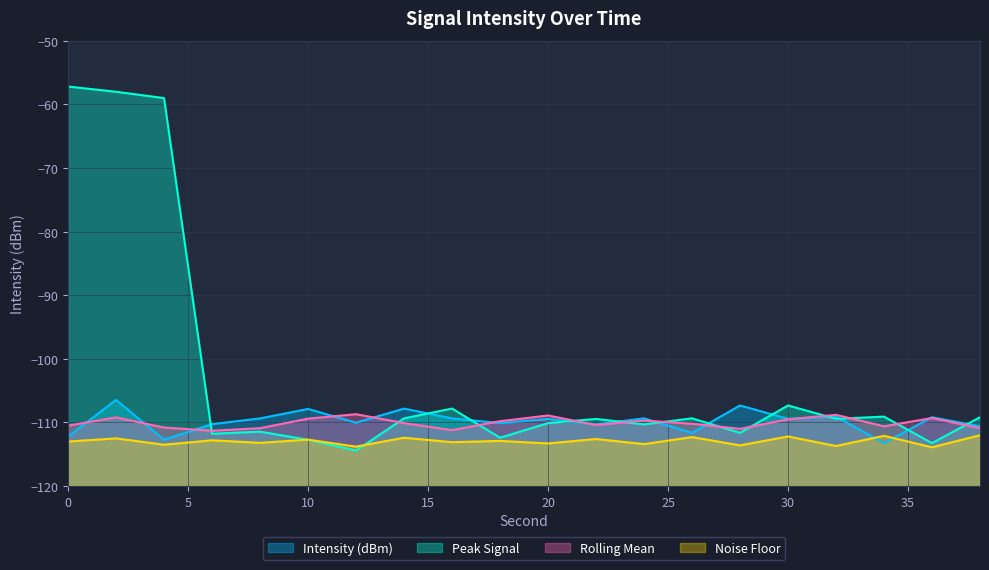

Reading right to left, transcribe all the data shown in this chart.

Intensity (dBm): -110.6	-109.2	-113.2	-109.1	-109.4	-107.3	-111.6	-109.4	-110.3	-109.4	-110.1	-109.4	-107.8	-110.0	-107.9	-109.4	-110.3	-112.7	-106.4	-112.2
Peak Signal: -109.2	-113.2	-109.1	-109.4	-107.3	-111.6	-109.4	-110.3	-109.4	-110.1	-112.4	-107.8	-109.4	-114.4	-112.7	-111.4	-111.8	-59.0	-58.0	-57.2
Rolling Mean: -110.9	-109.3	-110.6	-108.8	-109.5	-111.0	-110.2	-109.7	-110.4	-108.9	-109.8	-111.2	-110.1	-108.7	-109.4	-110.9	-111.3	-110.8	-109.2	-110.5
Noise Floor: -112.0	-113.9	-112.1	-113.7	-112.2	-113.6	-112.3	-113.4	-112.6	-113.3	-112.9	-113.1	-112.4	-113.8	-112.7	-113.2	-112.8	-113.5	-112.5	-113.0